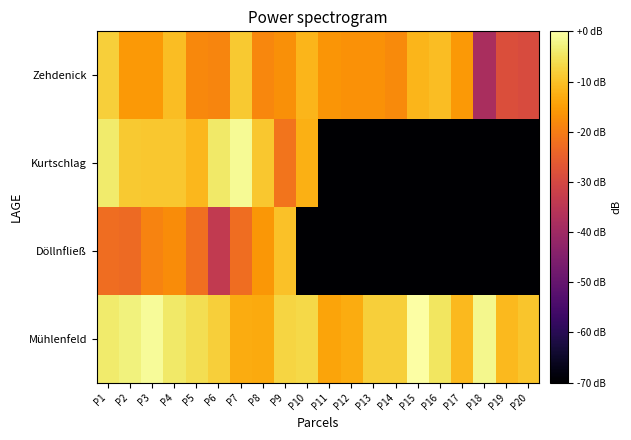

List the series in order of their peak value, highest first.

Mühlenfeld, Kurtschlag, Zehdenick, Döllnfließ